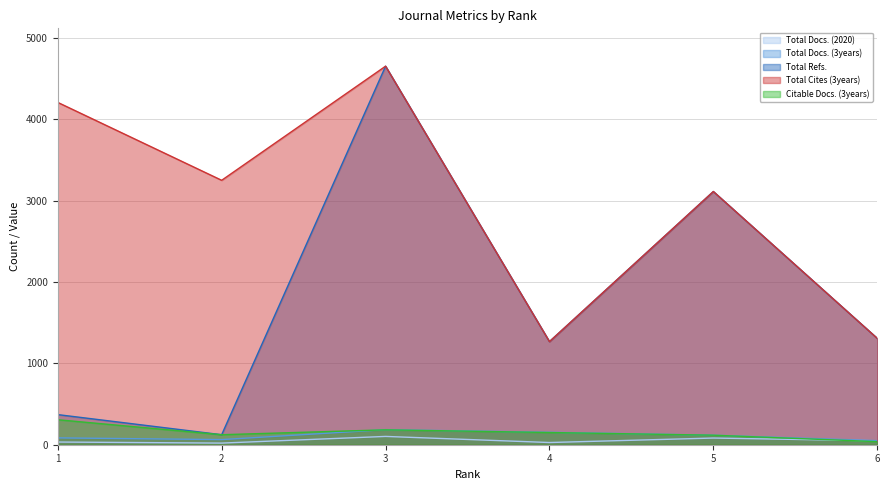

At which category does Total Docs. (2020) reach its first local peak?

3